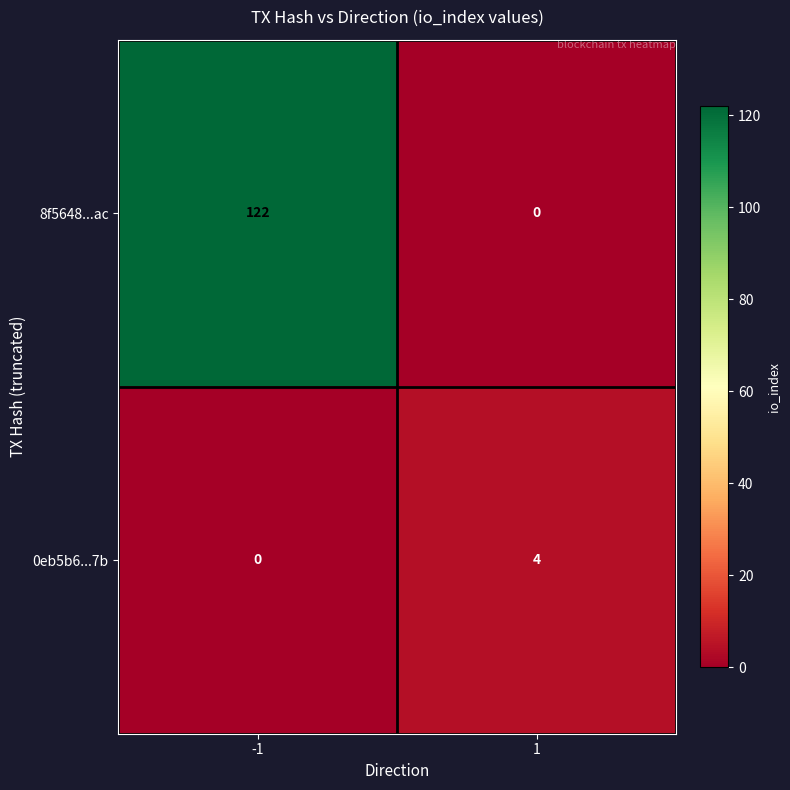

What is the difference between the highest and lowest values at 1?

4